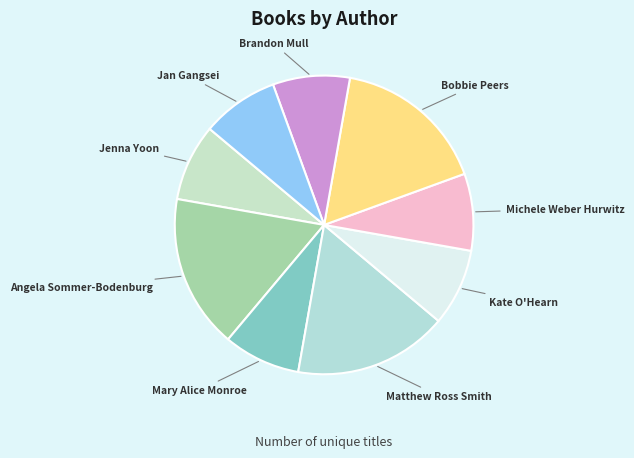

Rank the categories by value from highest to lowest.

Angela Sommer-Bodenburg, Matthew Ross Smith, Bobbie Peers, Jenna Yoon, Mary Alice Monroe, Kate O'Hearn, Michele Weber Hurwitz, Brandon Mull, Jan Gangsei